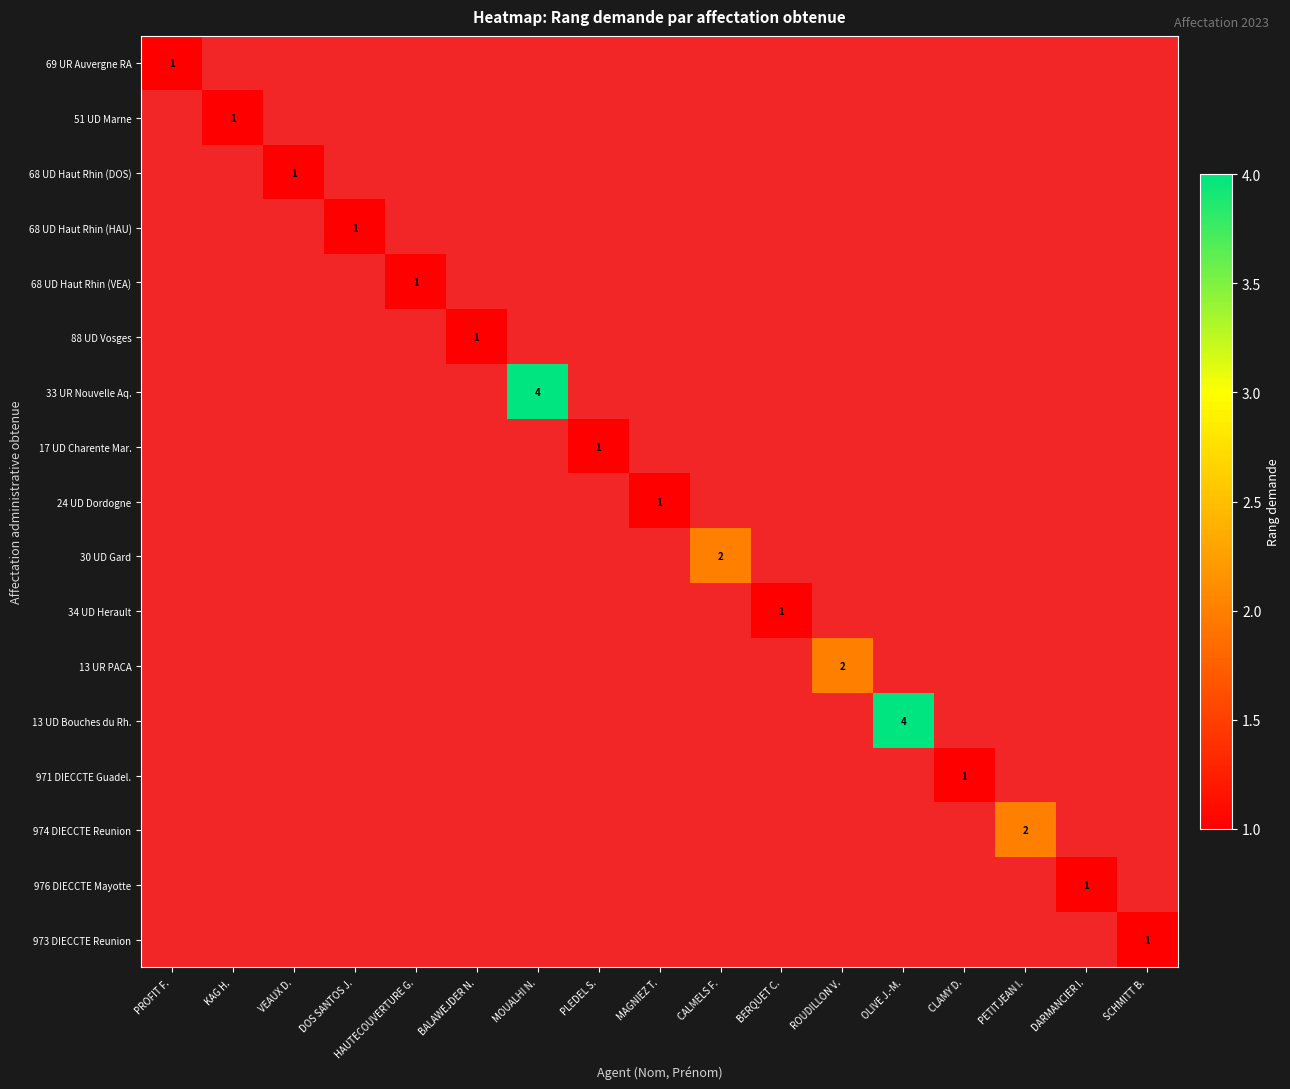

Which label corresponds to the smallest value in the chart?

PROFIT F.